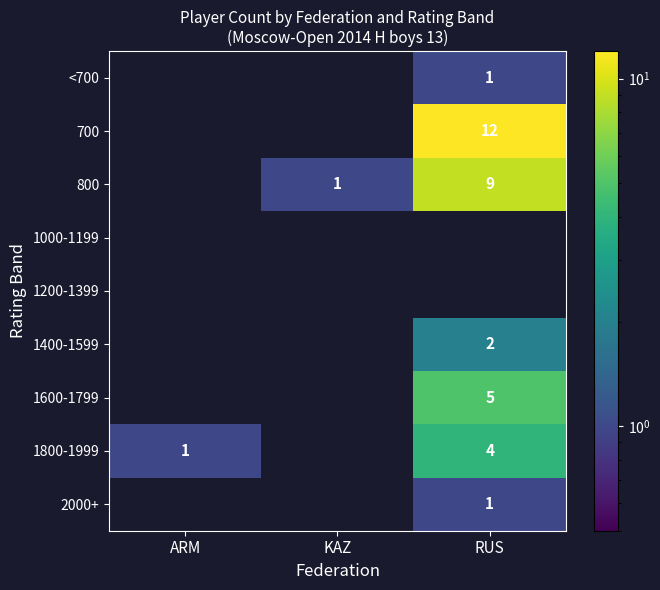

True or false: 800 has a value of 1 at KAZ.

True